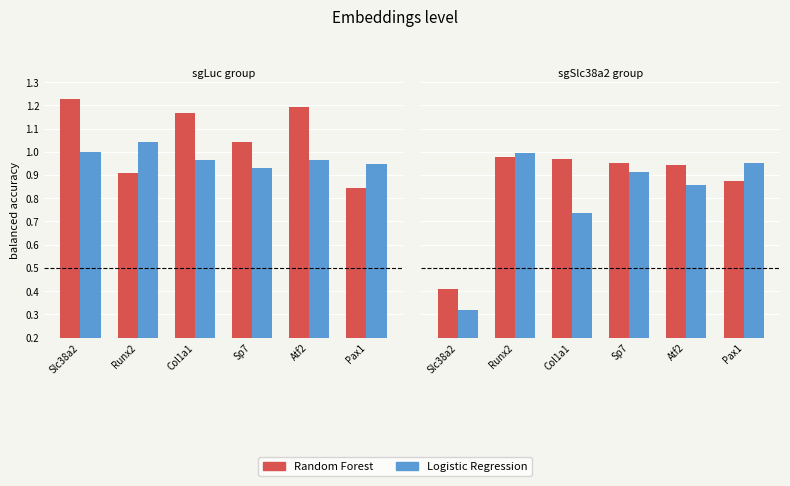

Does the chart contain any negative values?

No